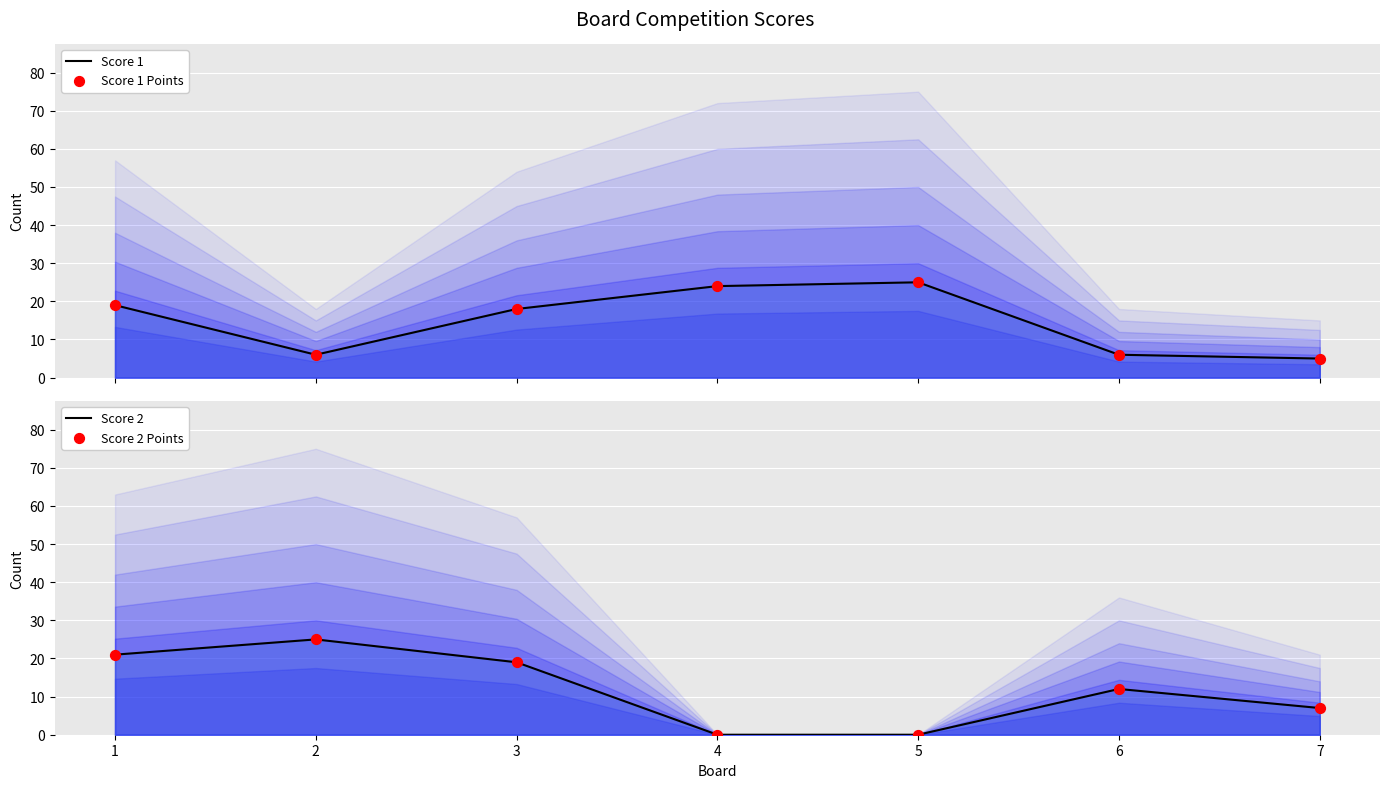

What are all the series names shown in the legend?

Score 1, Score 1 Points, Score 2, Score 2 Points